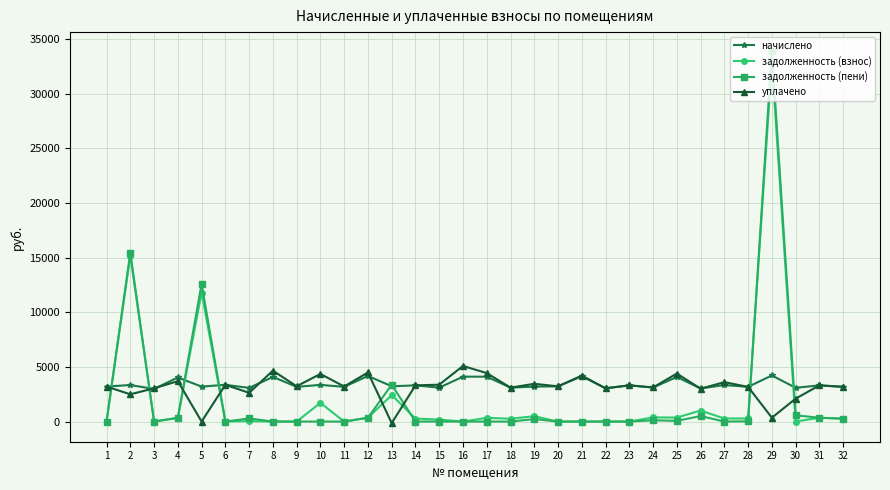

What is the maximum value for задолженность (пени)?

33925.1